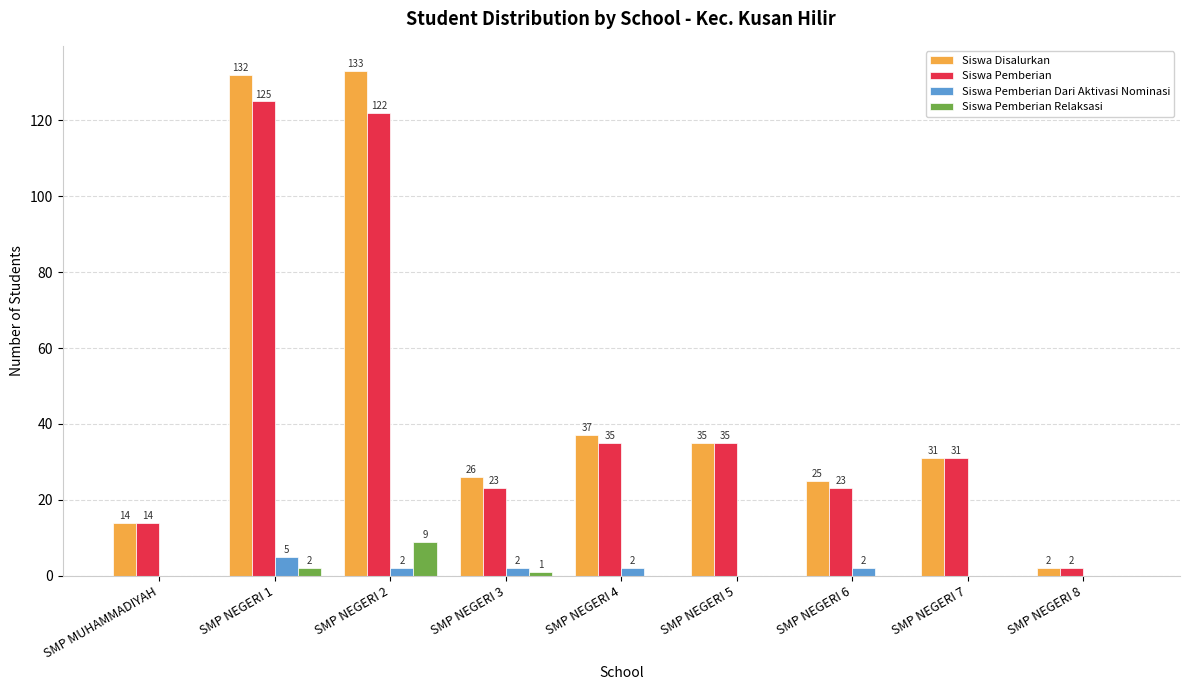

Reading left to right, transcribe all the data shown in this chart.

Siswa Disalurkan: 14	132	133	26	37	35	25	31	2
Siswa Pemberian: 14	125	122	23	35	35	23	31	2
Siswa Pemberian Dari Aktivasi Nominasi: 0	5	2	2	2	0	2	0	0
Siswa Pemberian Relaksasi: 0	2	9	1	0	0	0	0	0